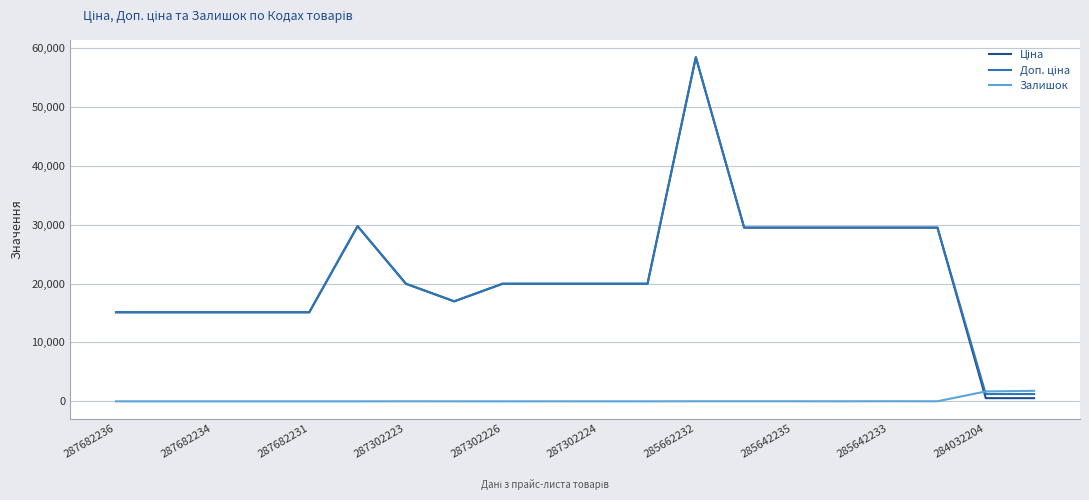

What is the maximum value shown in the chart?

58426.5